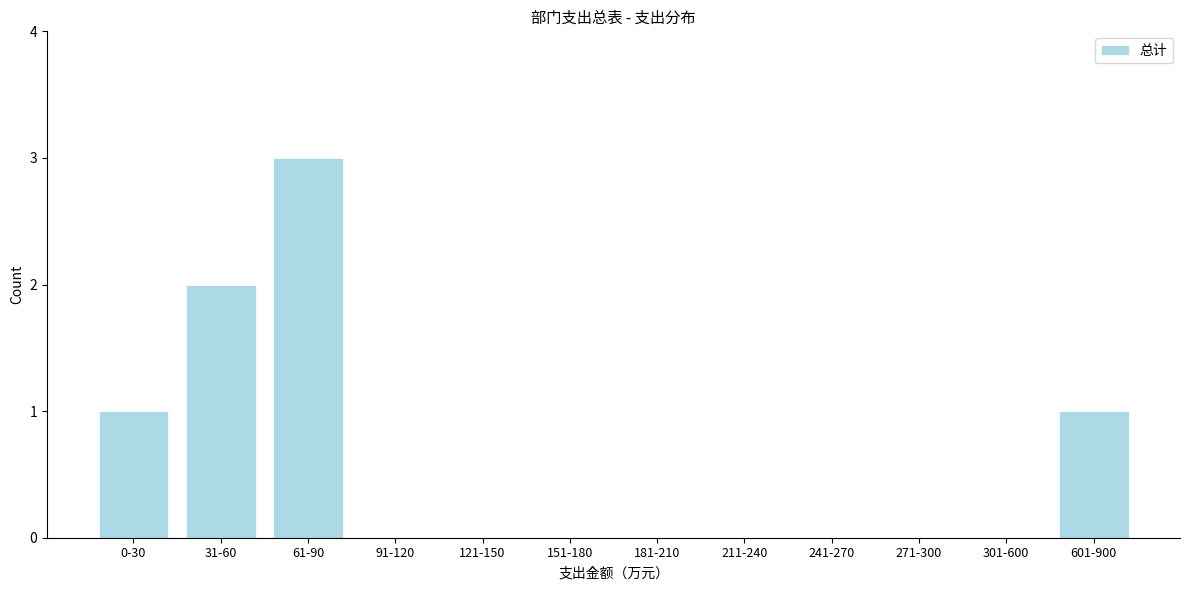

Reading right to left, extract all data points from this chart.

601-900=1	301-600=0	271-300=0	241-270=0	211-240=0	181-210=0	151-180=0	121-150=0	91-120=0	61-90=3	31-60=2	0-30=1